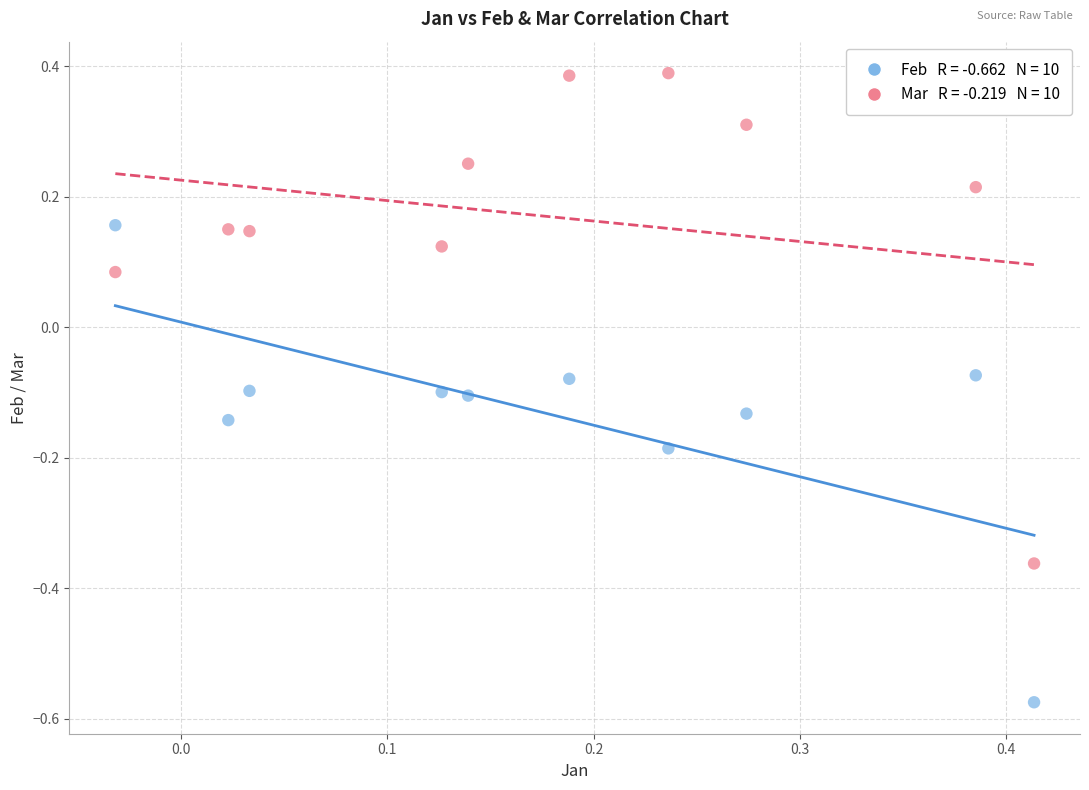

Across all data points, what is the range of Y values (max minus min)?

1.0